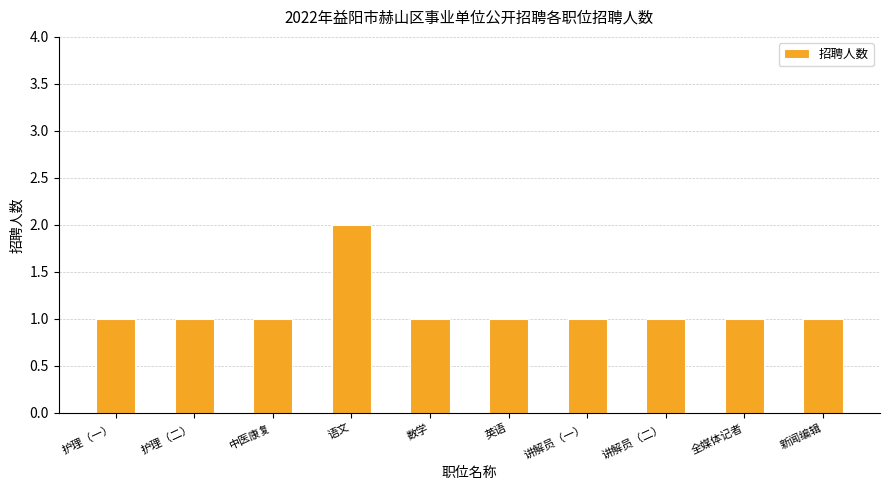

What is the sum of the values at 语文 and 中医康复?

3